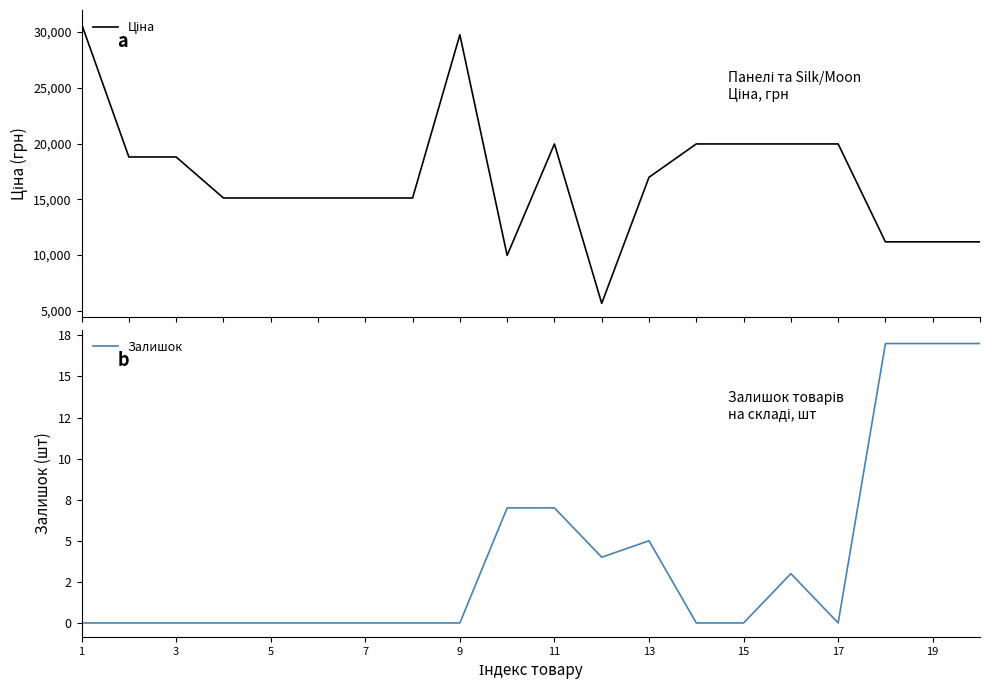

At which label does Залишок reach its minimum?

1